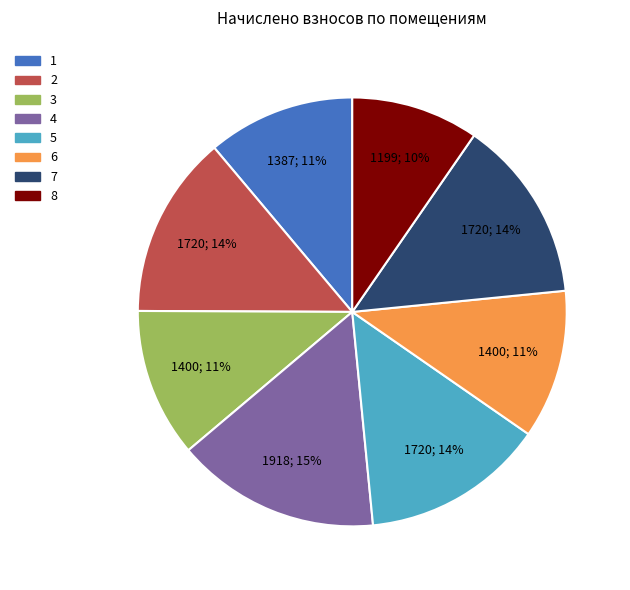

What percentage is the 8 slice, to the nearest percent?

10%